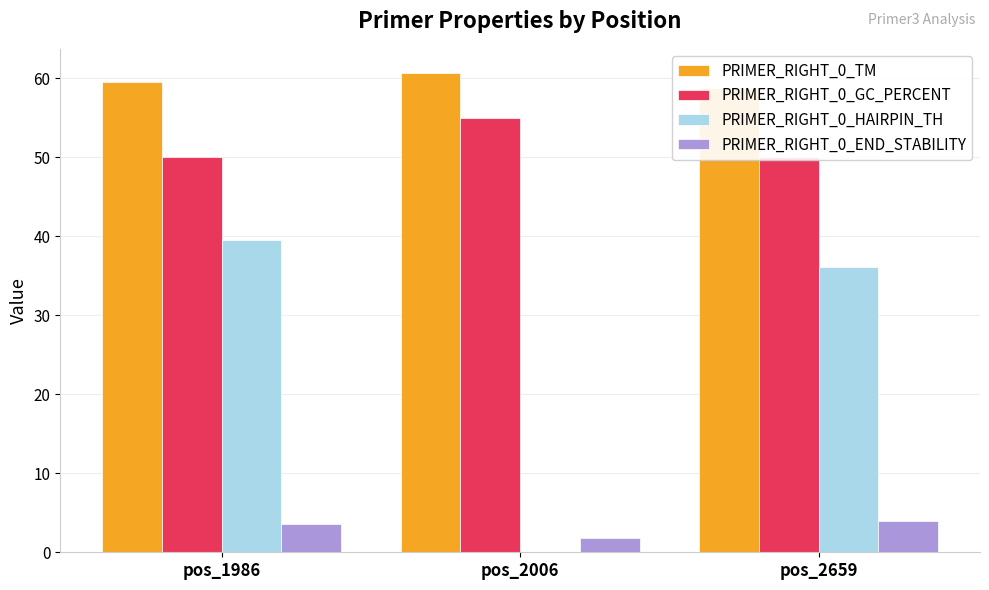

Rank the series at pos_1986 from lowest to highest value.

PRIMER_RIGHT_0_END_STABILITY, PRIMER_RIGHT_0_HAIRPIN_TH, PRIMER_RIGHT_0_GC_PERCENT, PRIMER_RIGHT_0_TM